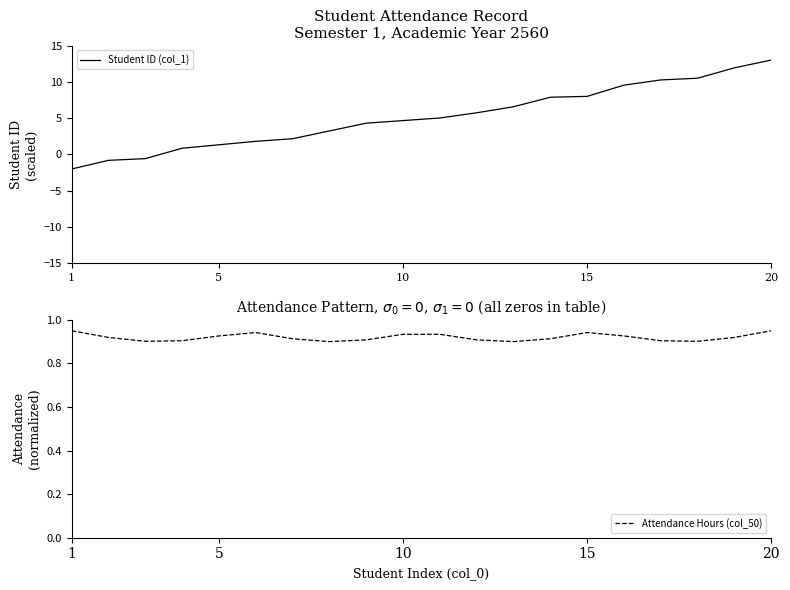

The value of Attendance Hours (col_50) at 5 is 0.3. True or false?

False